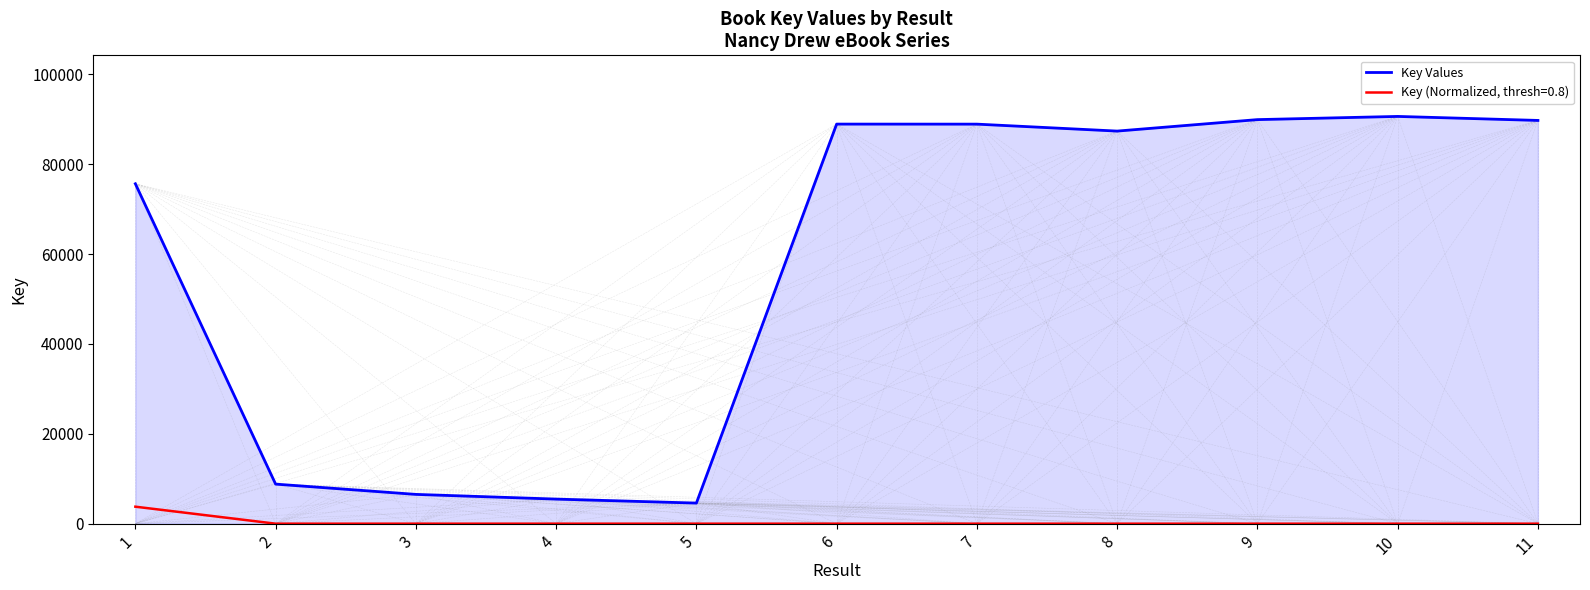

True or false: Key Values and Key (Normalized, thresh=0.8) intersect in this chart.

False